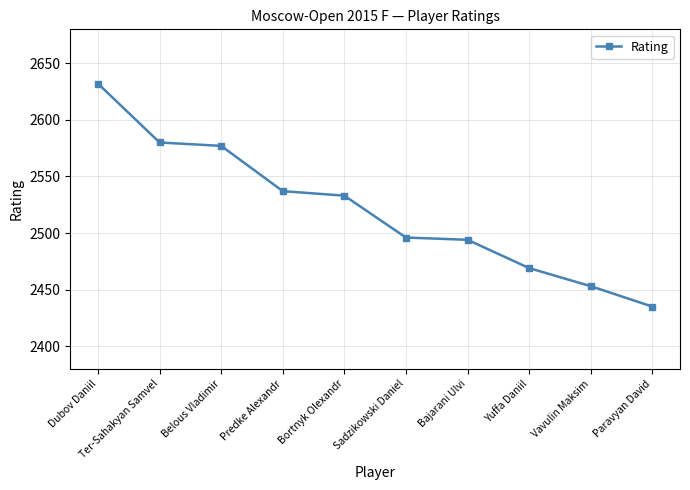

How many values are below 2533?

5